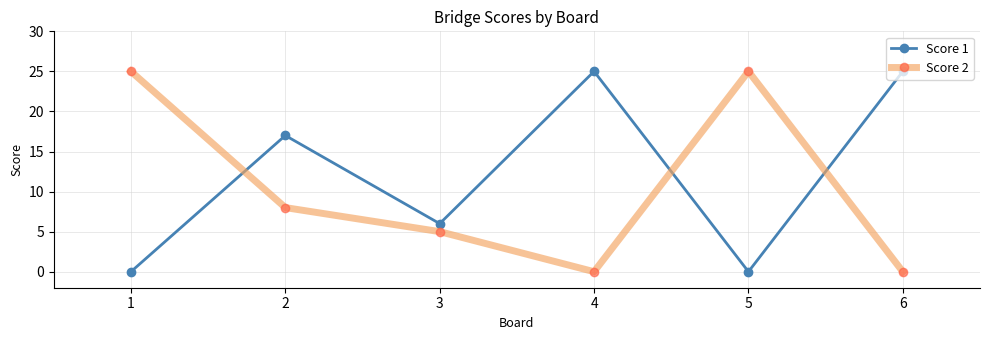

True or false: Score 1 and Score 2 cross at least once.

True